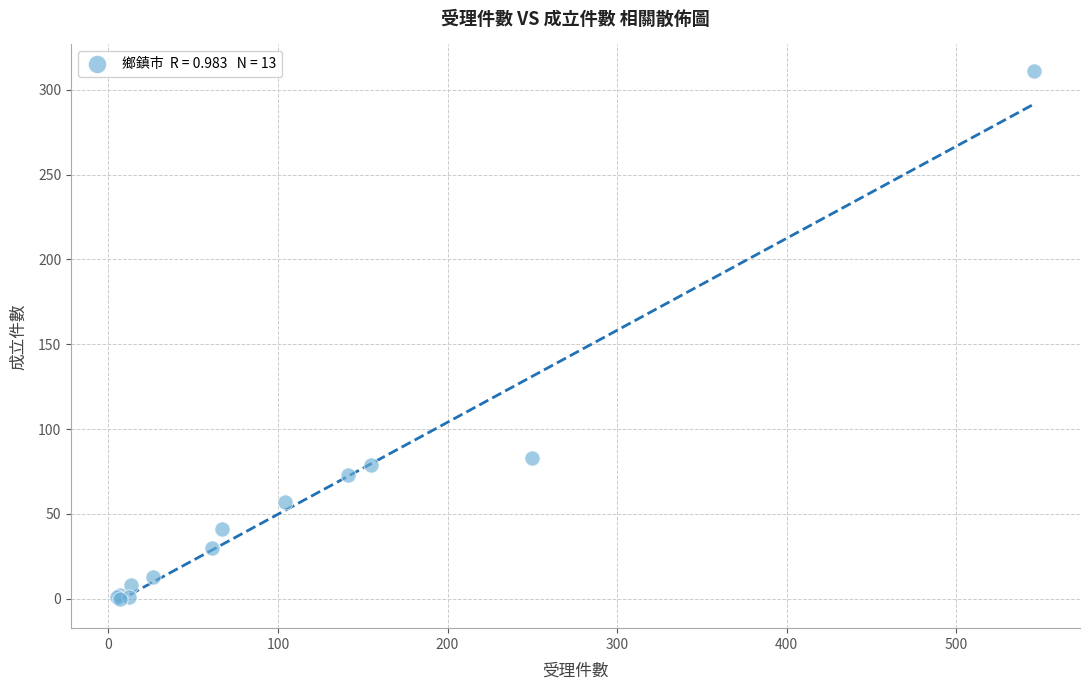

What Y value in the scatter plot is closest to 155?

83